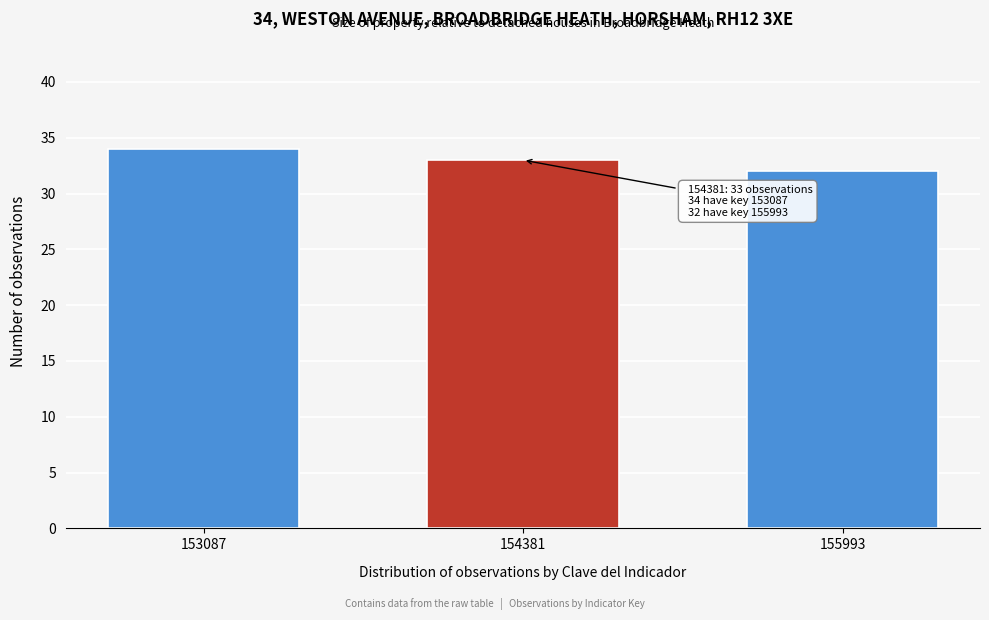

Reading left to right, transcribe all the data shown in this chart.

34	33	32